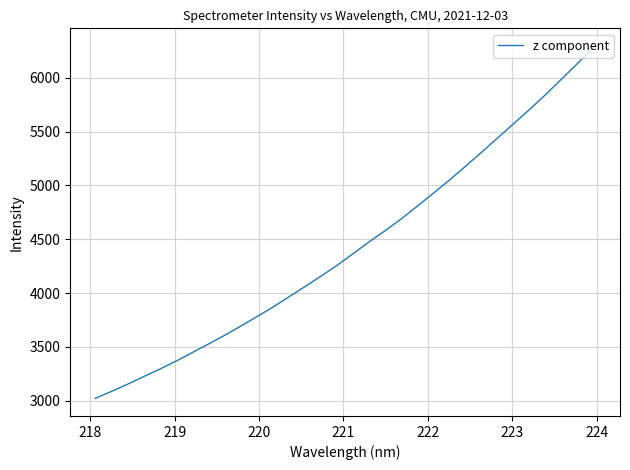

What is the greatest value displayed?

6295.5